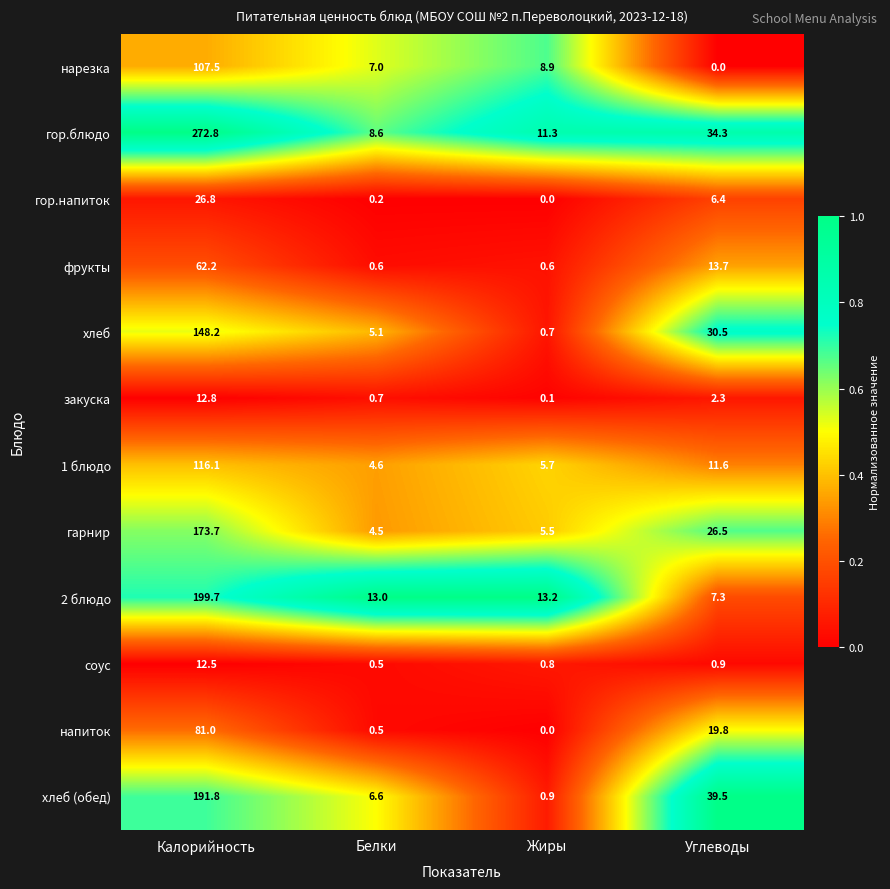

At which label is гарнир closest to 89?

Углеводы